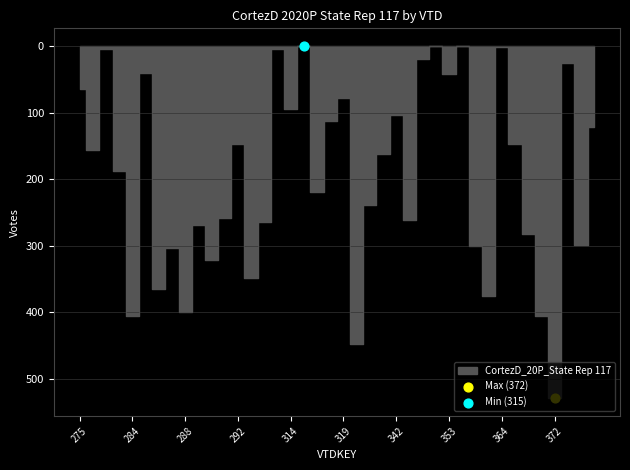

Between 376 and 323, which is larger?

323